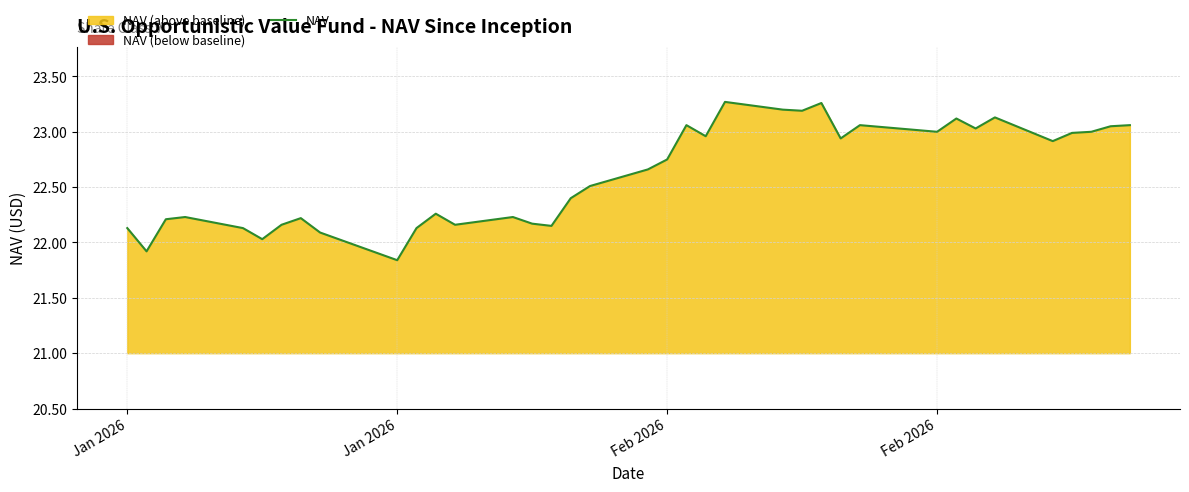

How many categories are shown in the chart?

37